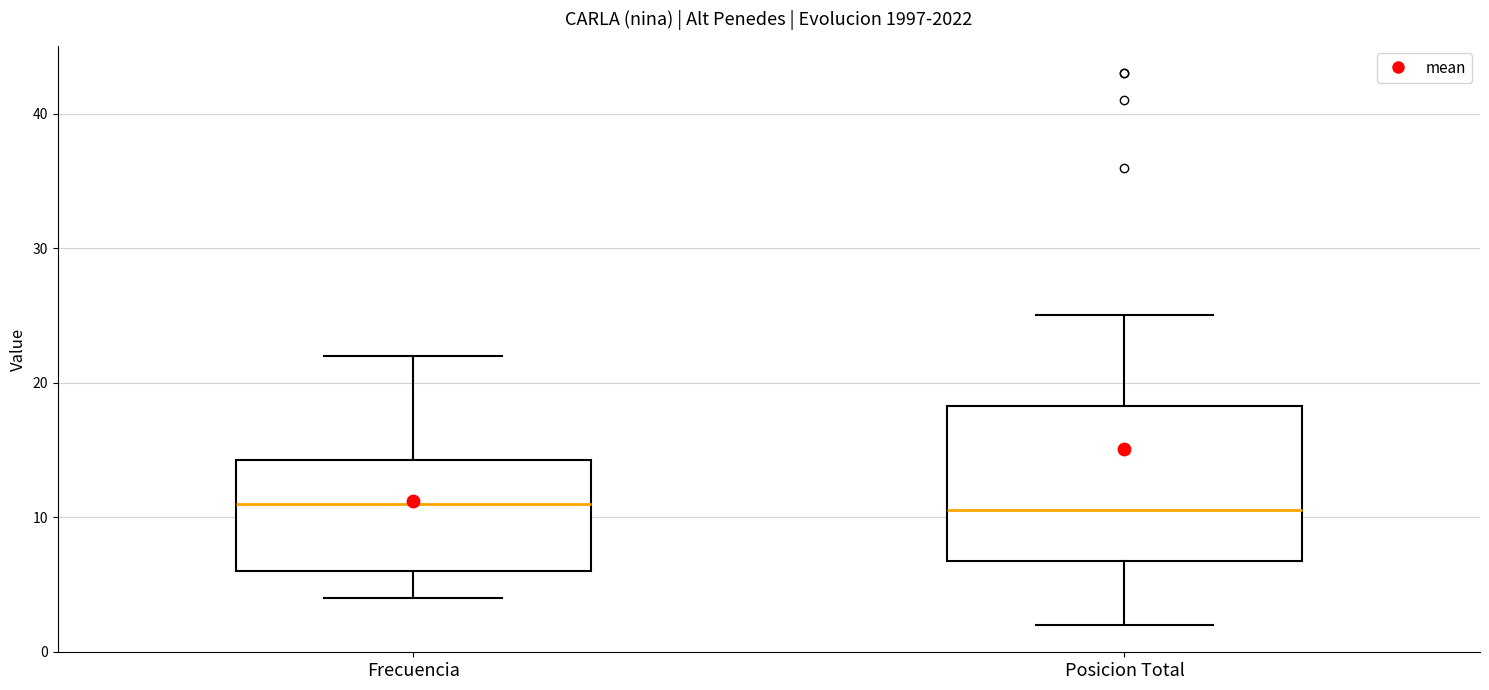

Where does the median line of the box for Posicion Total sit on the y-axis? The values are not printed on the chart, so give them approximately, as read against the axis.

11